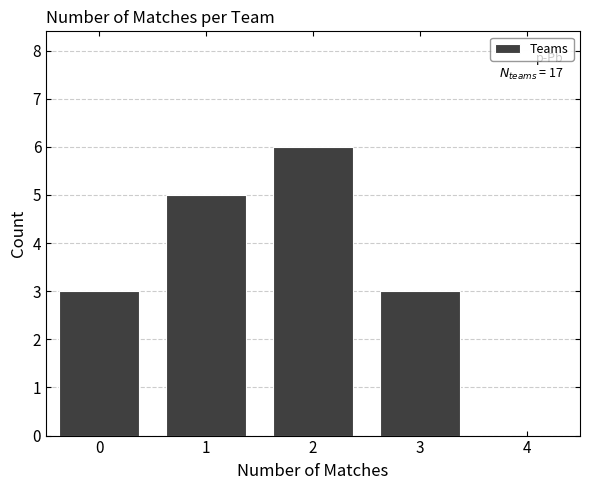

Reading right to left, transcribe all the data shown in this chart.

3	6	5	3